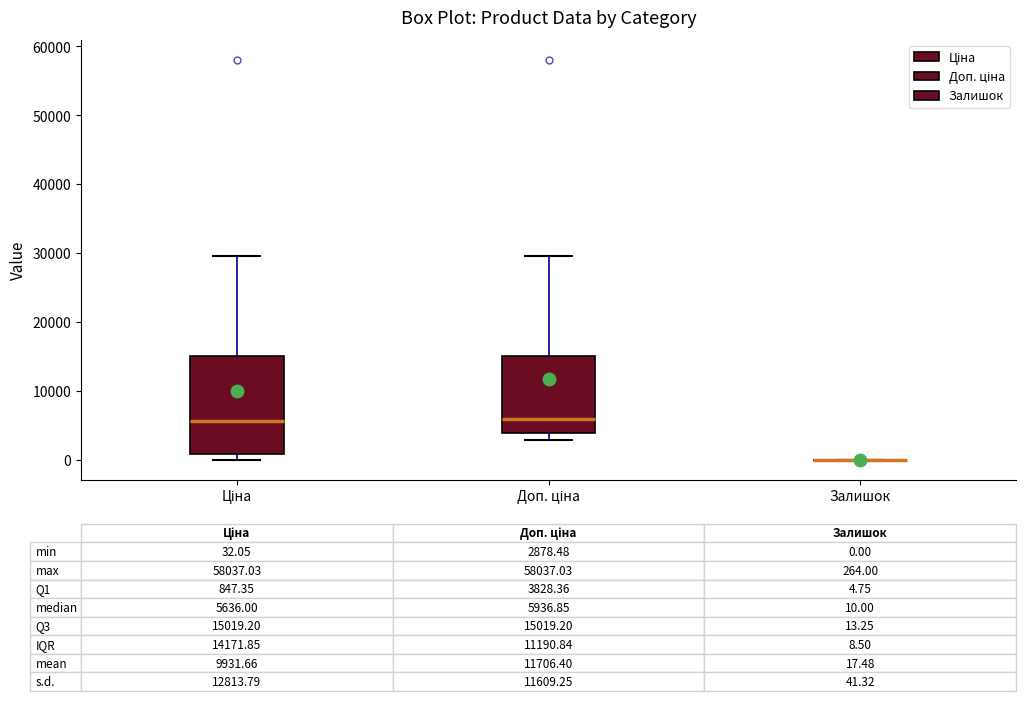

Comparing the boxes themselves (not the whiskers), which one is the tallest?

Ціна